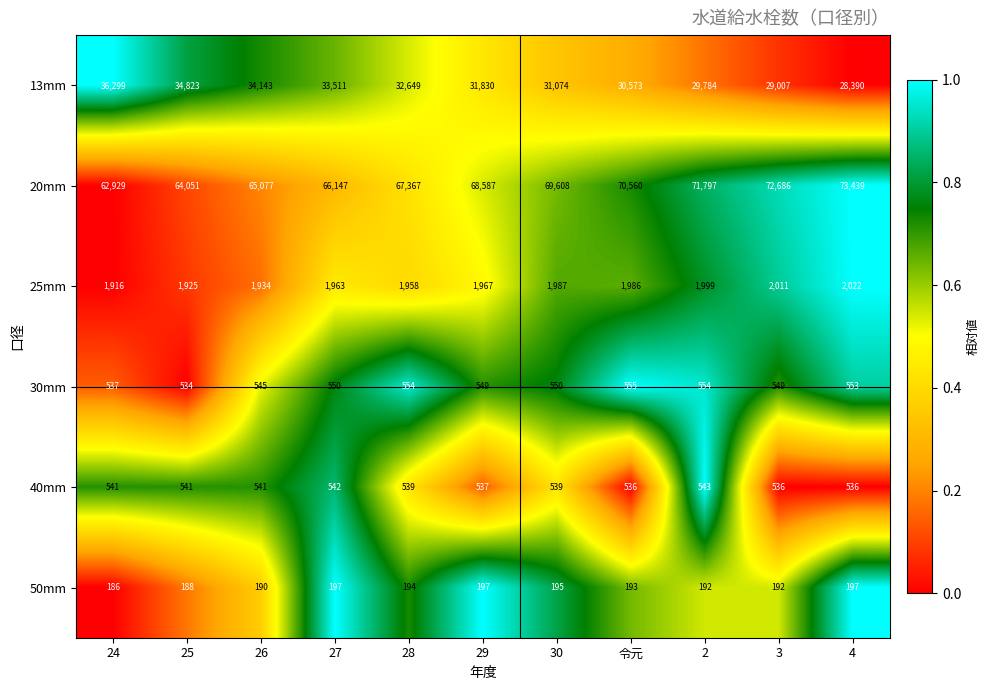

At which category is the sum across all series the highest?

4